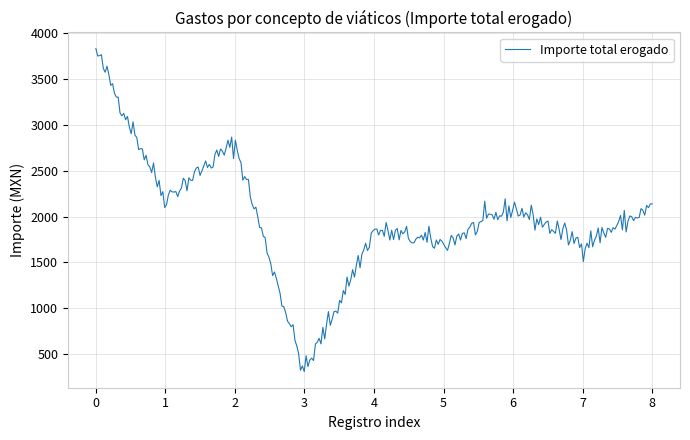

What is the smallest value displayed?

312.0